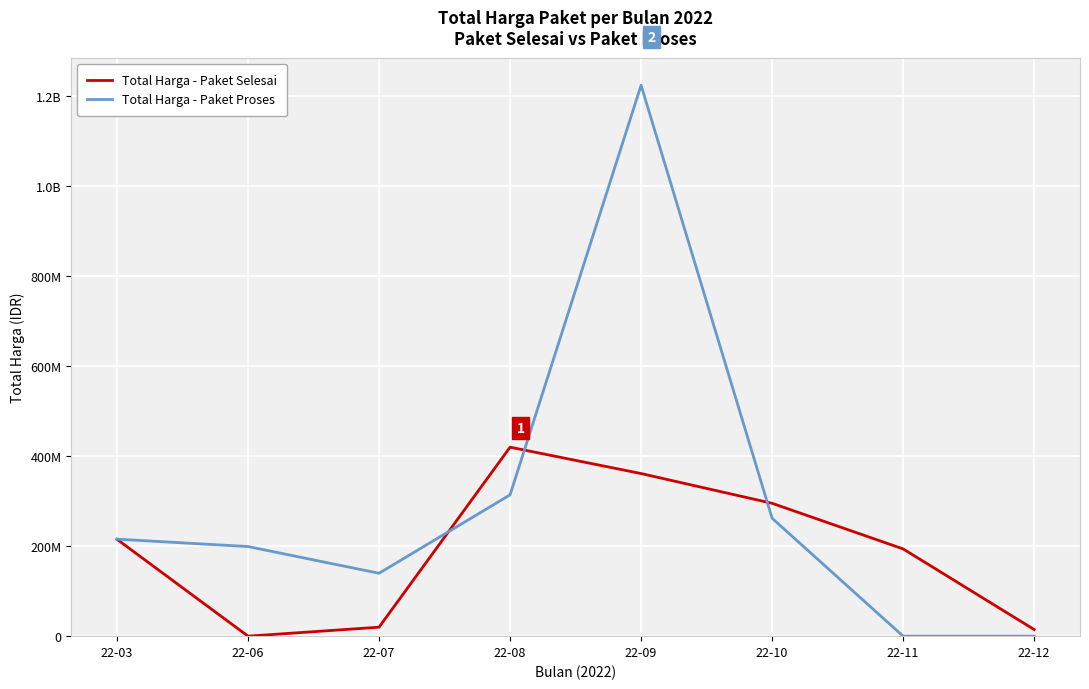

Which label corresponds to the largest value in the chart?

22-09